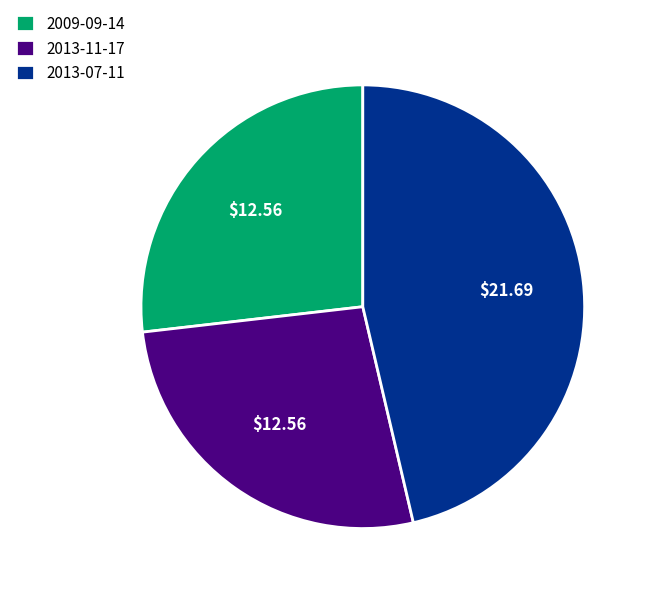

Which has a higher value, 2013-07-11 or 2009-09-14?

2013-07-11